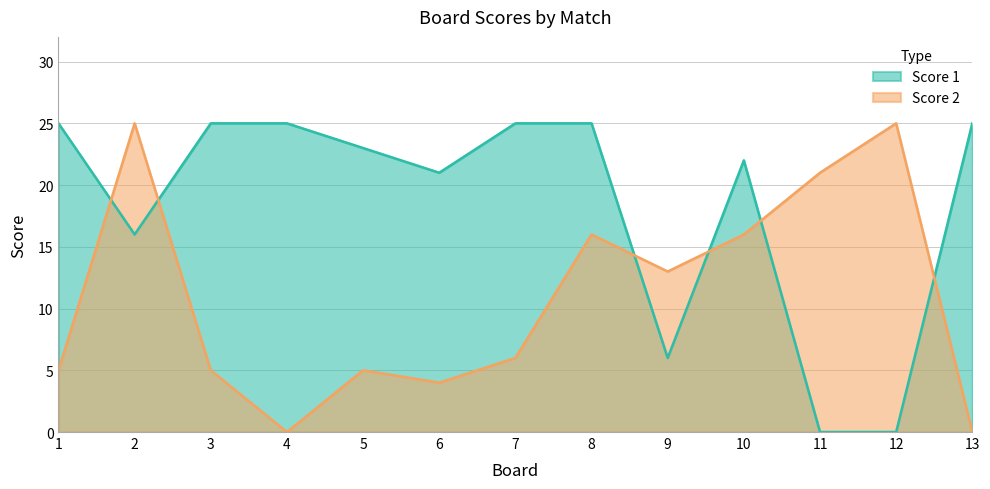

Which has a higher value, 3 or 1?

3